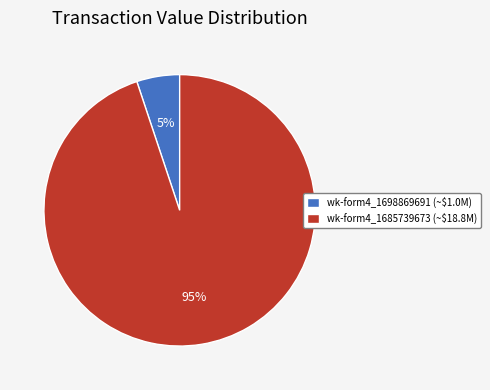

How many slices are in this pie chart?

2